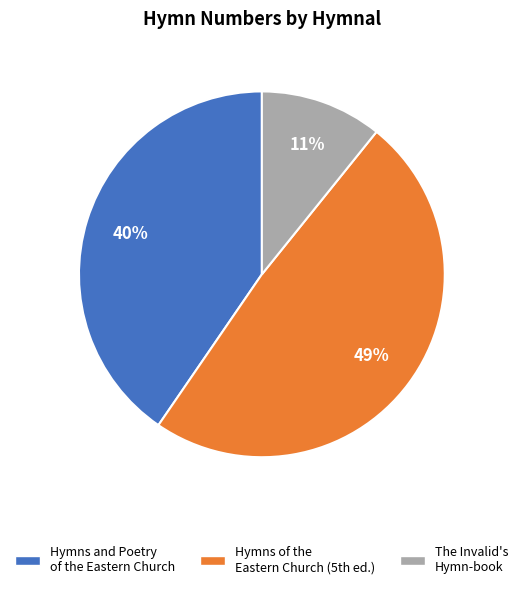

Rank the categories by value from lowest to highest.

The Invalid's Hymn-book, Hymns and Poetry of the Eastern Church, Hymns of the Eastern Church (5th ed.)